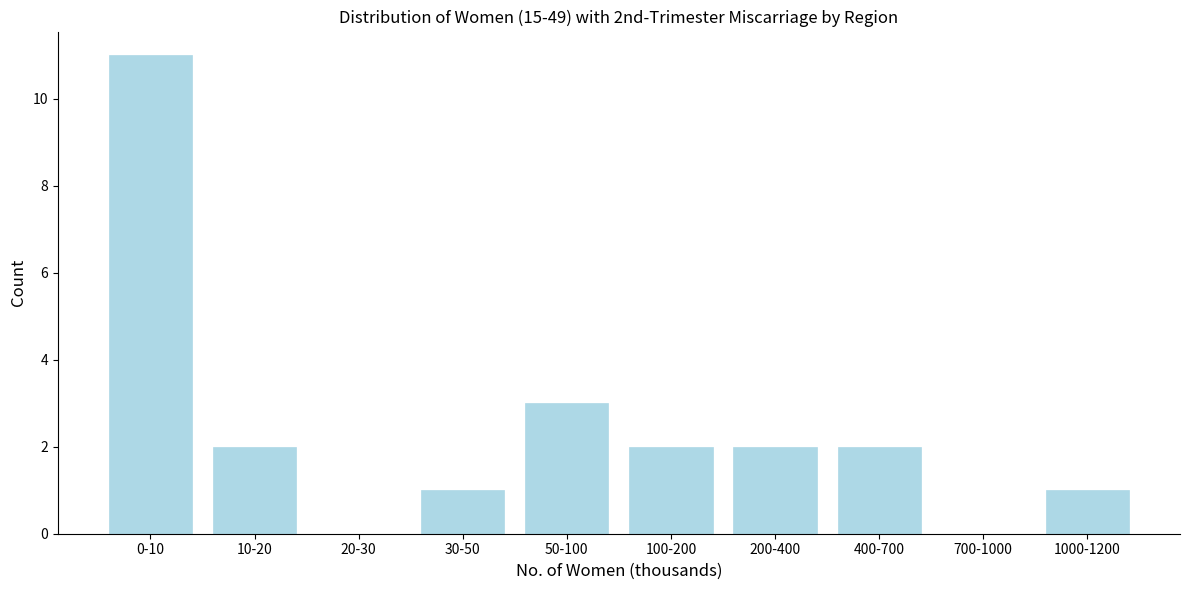

Reading right to left, list all the values displayed in this chart.

1000-1200=1	700-1000=0	400-700=2	200-400=2	100-200=2	50-100=3	30-50=1	20-30=0	10-20=2	0-10=11